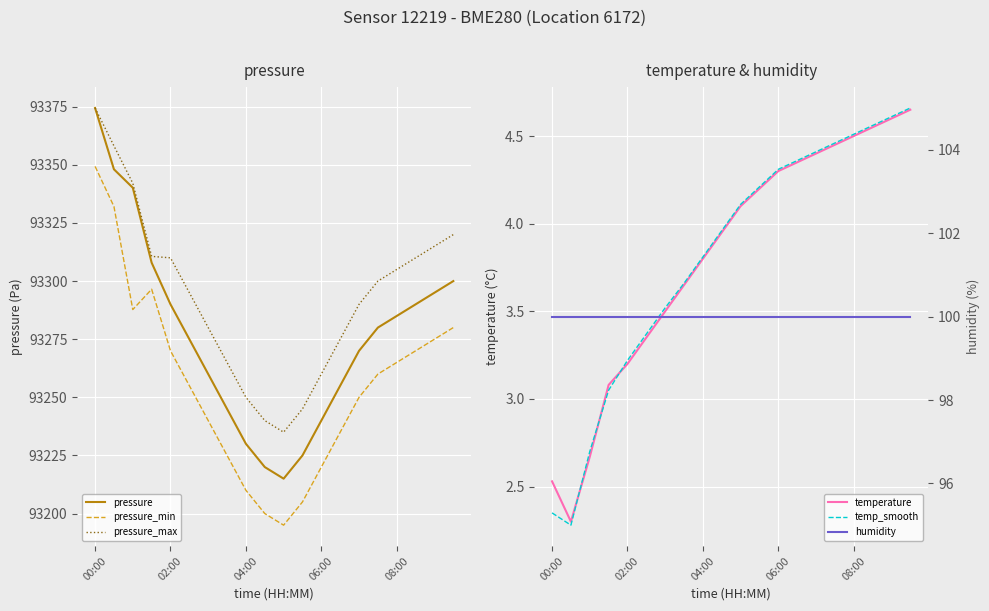

What is the lowest value of the pressure_min series?

93195.0